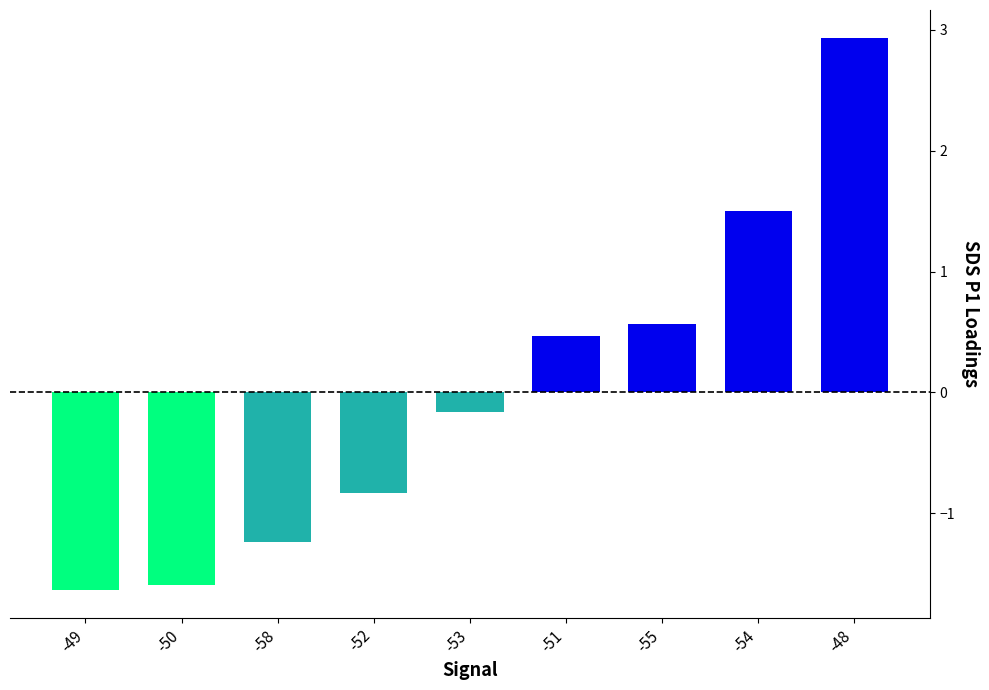

Count the number of values greater than 0.

4